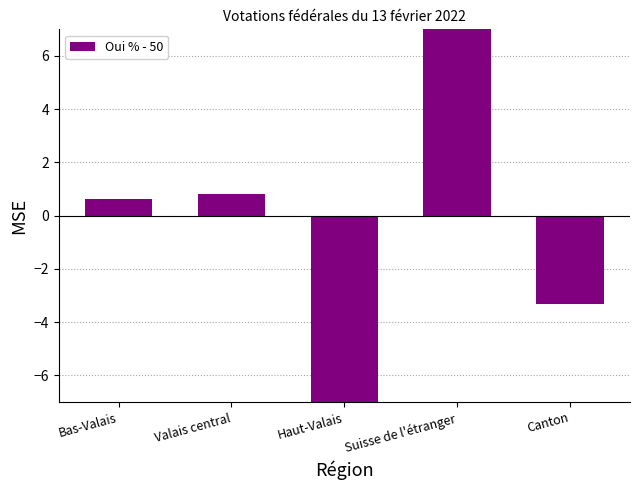

How many data points are above 0?

3